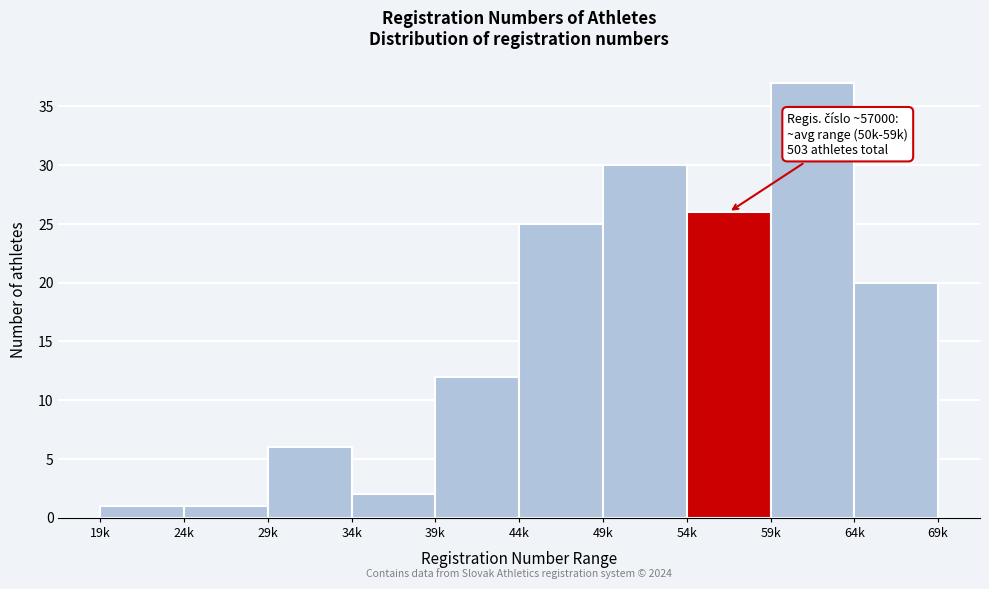

Reading left to right, extract all data points from this chart.

19k=1	24k=1	29k=6	34k=2	39k=12	44k=25	49k=30	54k=26	59k=37	64k=20